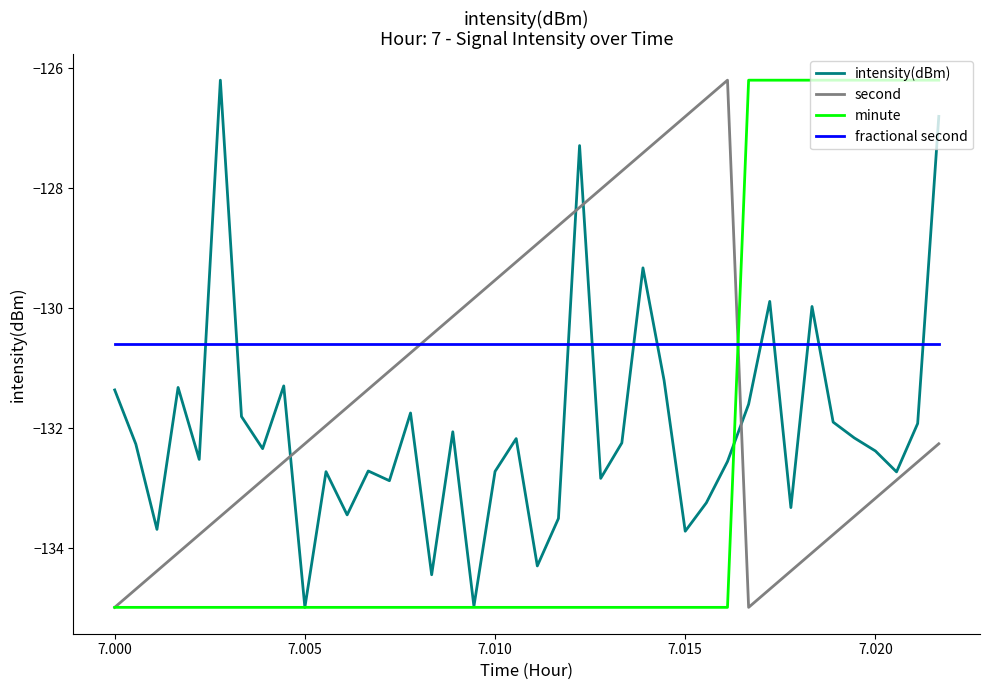

After their last crossing, which series has the higher values: fractional second or second?

fractional second